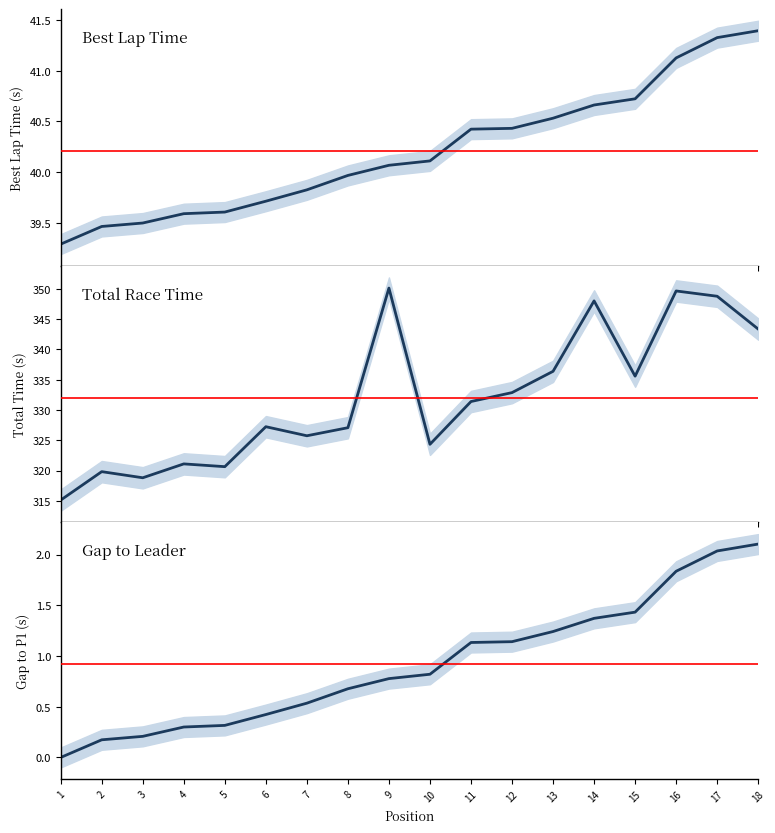

What is the difference between the maximum and minimum values in the Gap to P1 series?

2.1